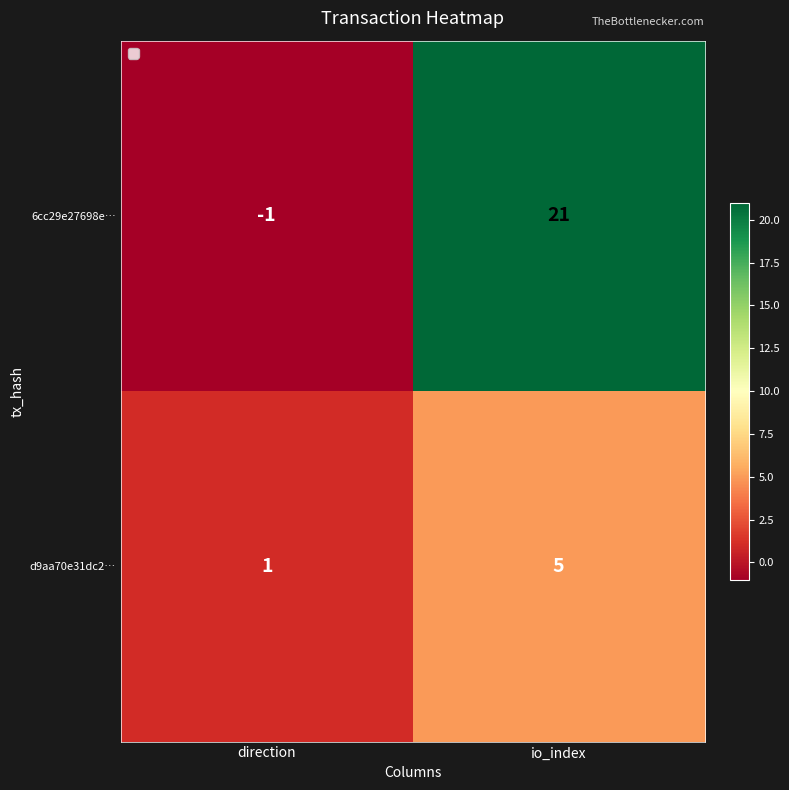

The value of 6cc29e27698e… at io_index is 14. True or false?

False